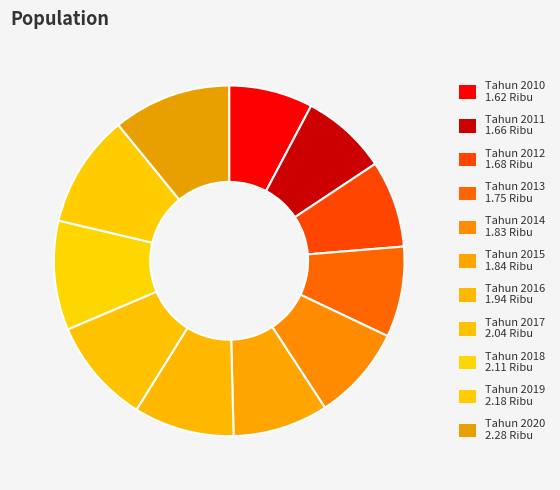

Rank the categories by value from lowest to highest.

Tahun 2010, Tahun 2011, Tahun 2012, Tahun 2013, Tahun 2014, Tahun 2015, Tahun 2016, Tahun 2017, Tahun 2018, Tahun 2019, Tahun 2020